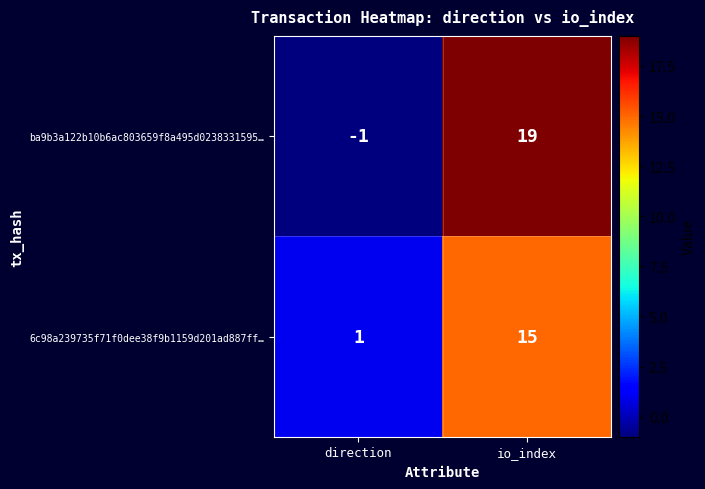

List the series in order of their overall mean, lowest first.

6c98a239735f71f0dee38f9b1159d201ad887ff…, ba9b3a122b10b6ac803659f8a495d0238331595…